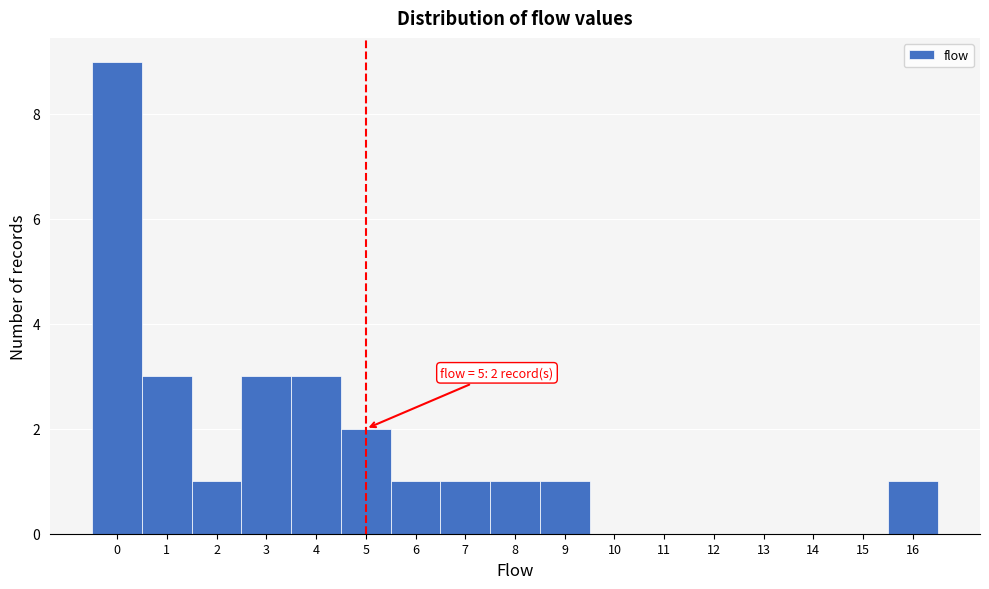

Over which range of the x-axis is the bar tallest?

-0.5 to 0.5